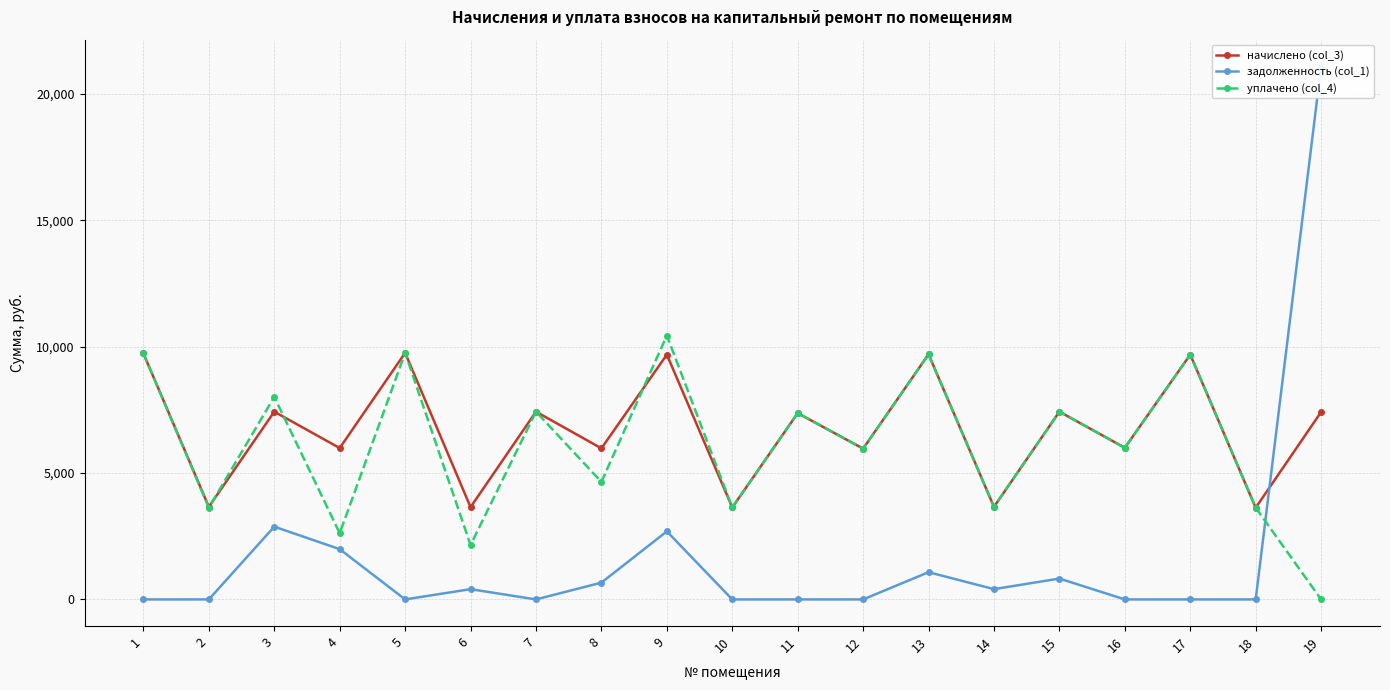

At which category does the chart reach its minimum across all series?

1